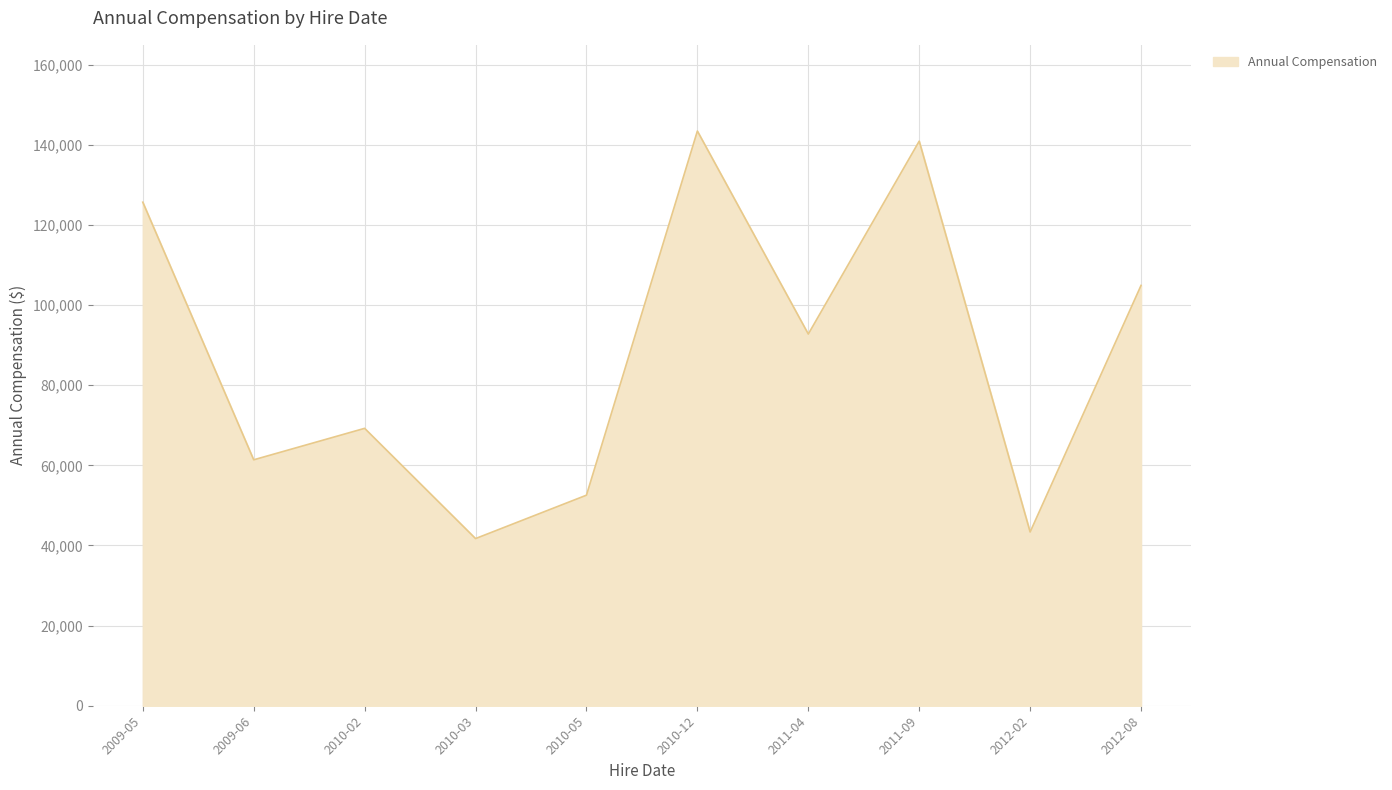

Reading right to left, transcribe all the data shown in this chart.

2012-08=104925.2	2012-02=43374.0	2011-09=140936.0	2011-04=92784.0	2010-12=143460.0	2010-05=52560.0	2010-03=41729.0	2010-02=69246.0	2009-06=61392.4	2009-05=125700.0